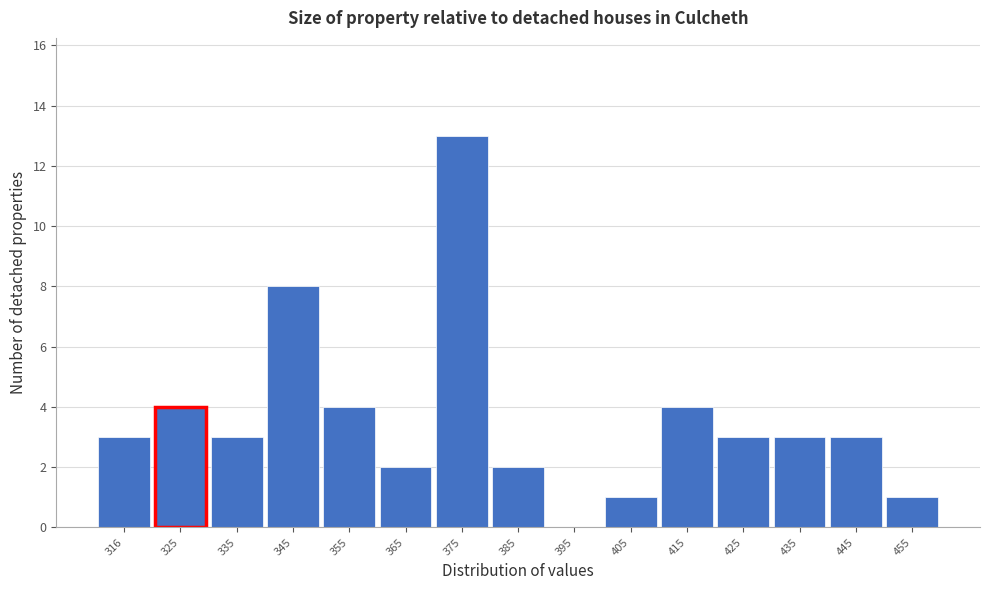

Reading right to left, transcribe all the data shown in this chart.

455=1	445=3	435=3	425=3	415=4	405=1	395=0	385=2	375=13	365=2	355=4	345=8	335=3	325=4	316=3